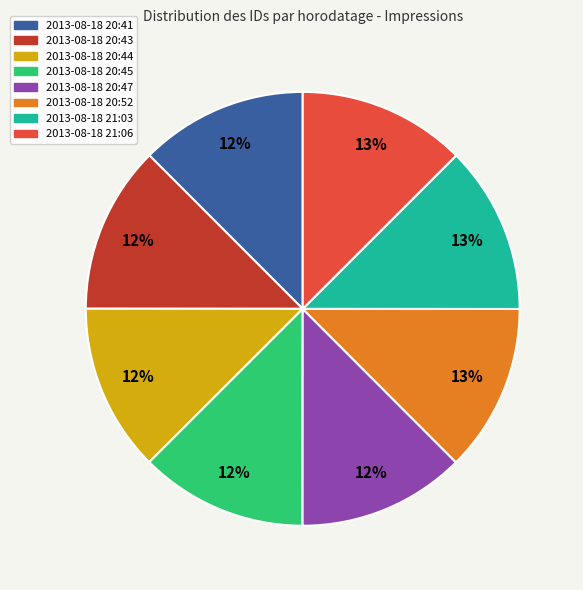

Approximately how many times larger is the value at 2013-08-18 20:41 compared to 2013-08-18 20:44?

1.0